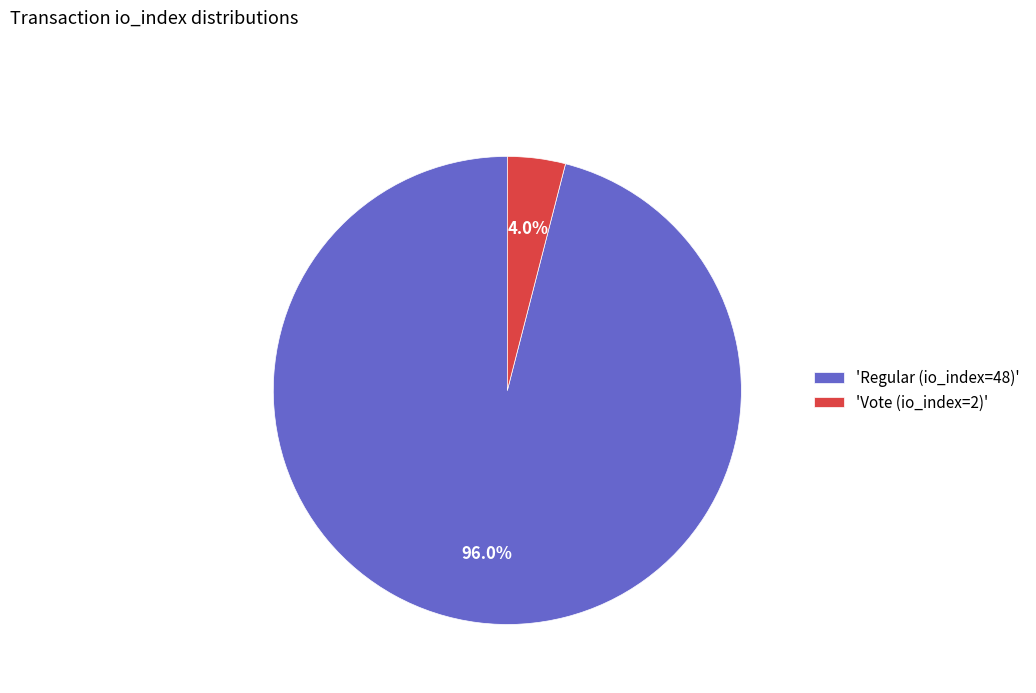

Which has a higher value, 'Vote (io_index=2)' or 'Regular (io_index=48)'?

'Regular (io_index=48)'